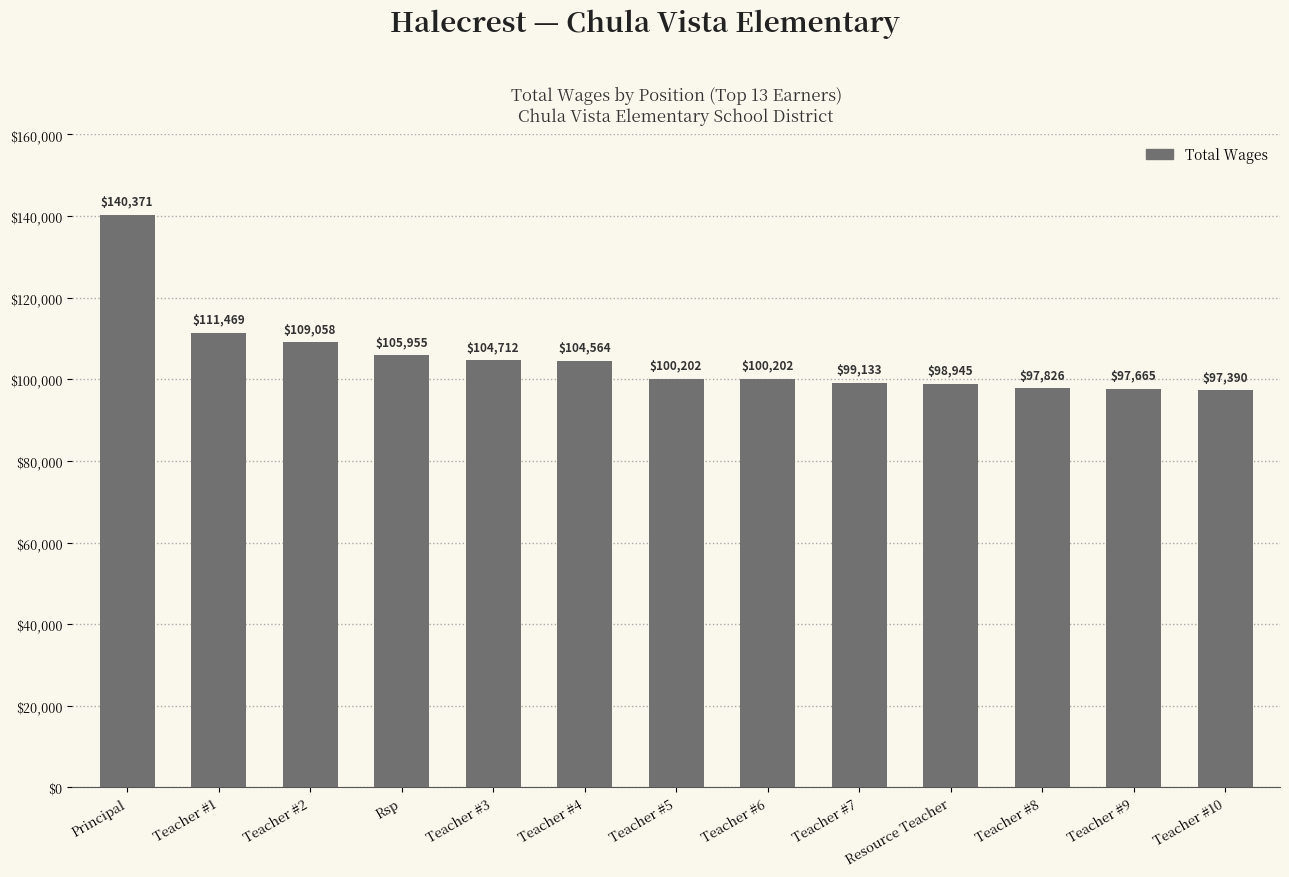

Which has a higher value, Teacher #3 or Teacher #6?

Teacher #3